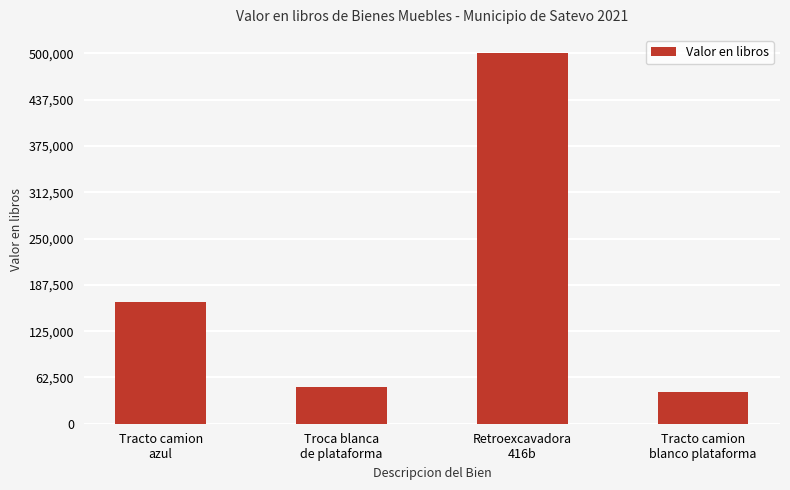

How many distinct data groups are displayed?

1